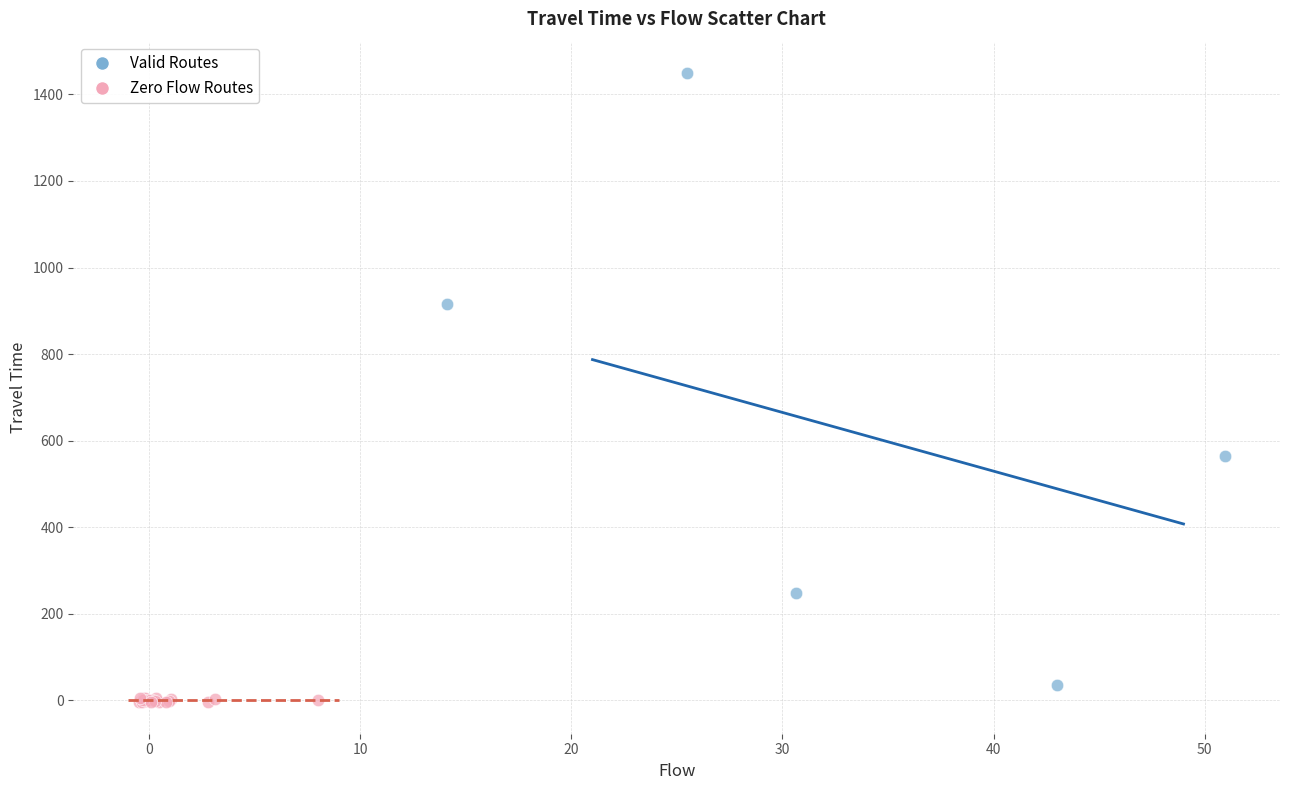

Which series has the widest spread of Y values?

Valid Routes